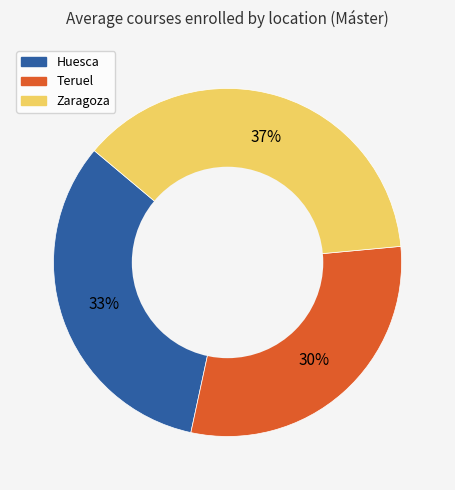

What is the smallest slice in the pie chart?

Teruel